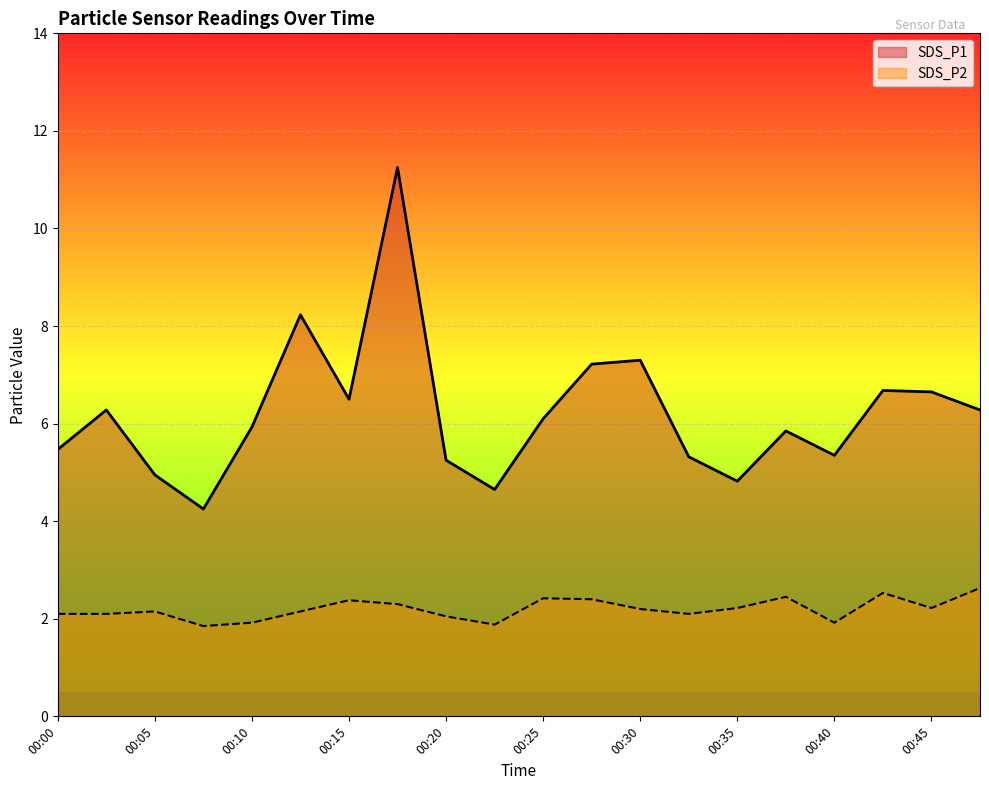

True or false: SDS_P2 and SDS_P1 intersect in this chart.

False